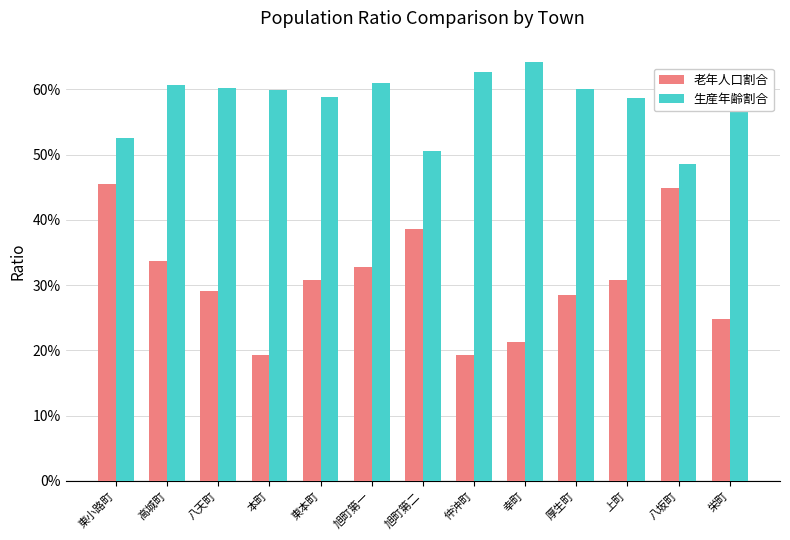

What is the label of the 8th bar from the right?

旭町第一